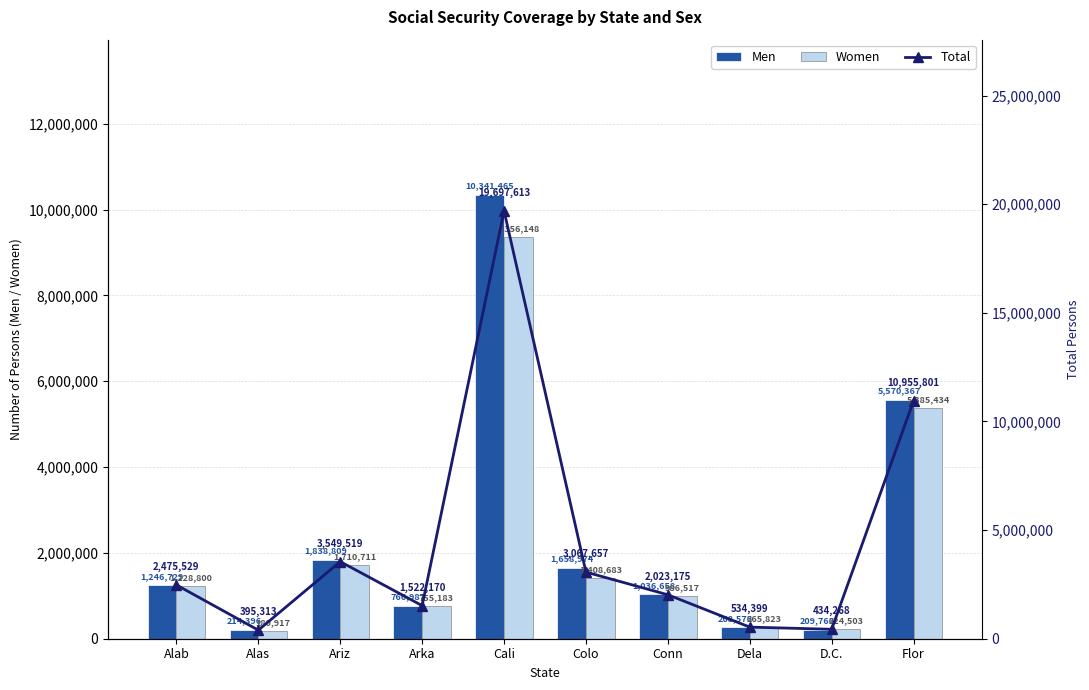

Reading left to right, what are all the values shown in this chart?

Men: 1246729	214396	1838809	766987	10341465	1658974	1036658	268576	209766	5570367
Women: 1228800	180917	1710711	755183	9356148	1408683	986517	265823	224503	5385434
Total: 2475529	395313	3549519	1522170	19697613	3067657	2023175	534399	434268	10955801